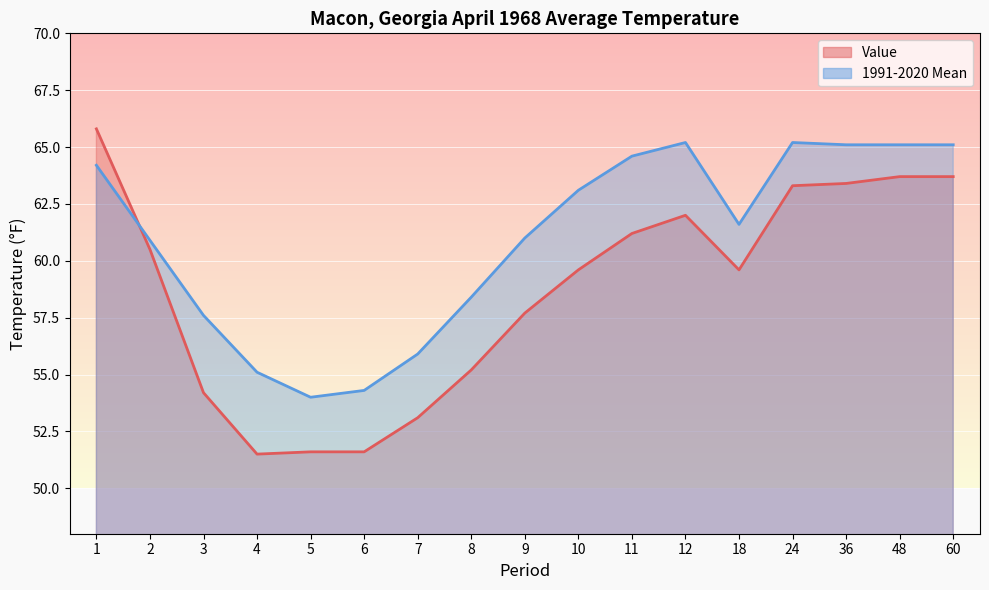

After their last crossing, which series has the higher values: 1991-2020 Mean or Value?

1991-2020 Mean